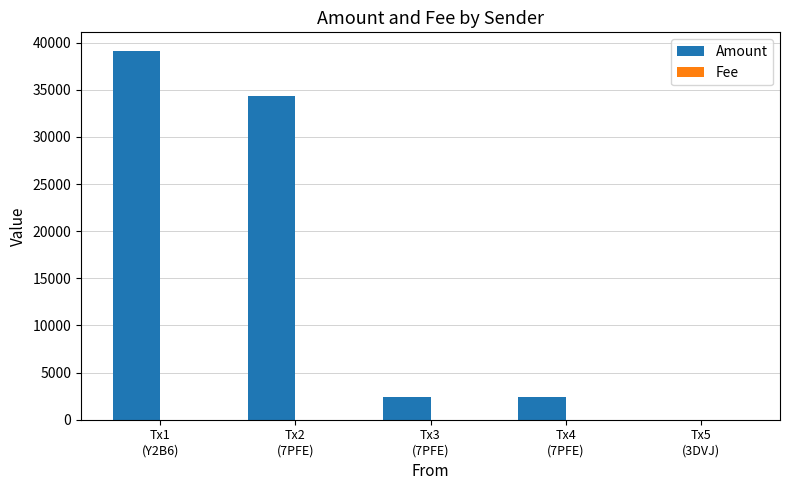

What is the greatest value displayed?

39142.0